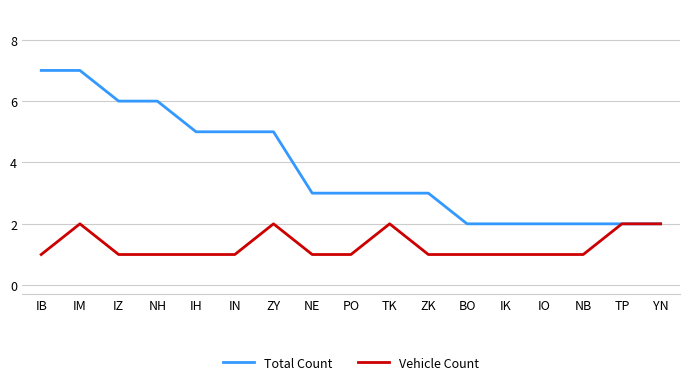

How many Vehicle Count values are between 1 and 2?

17